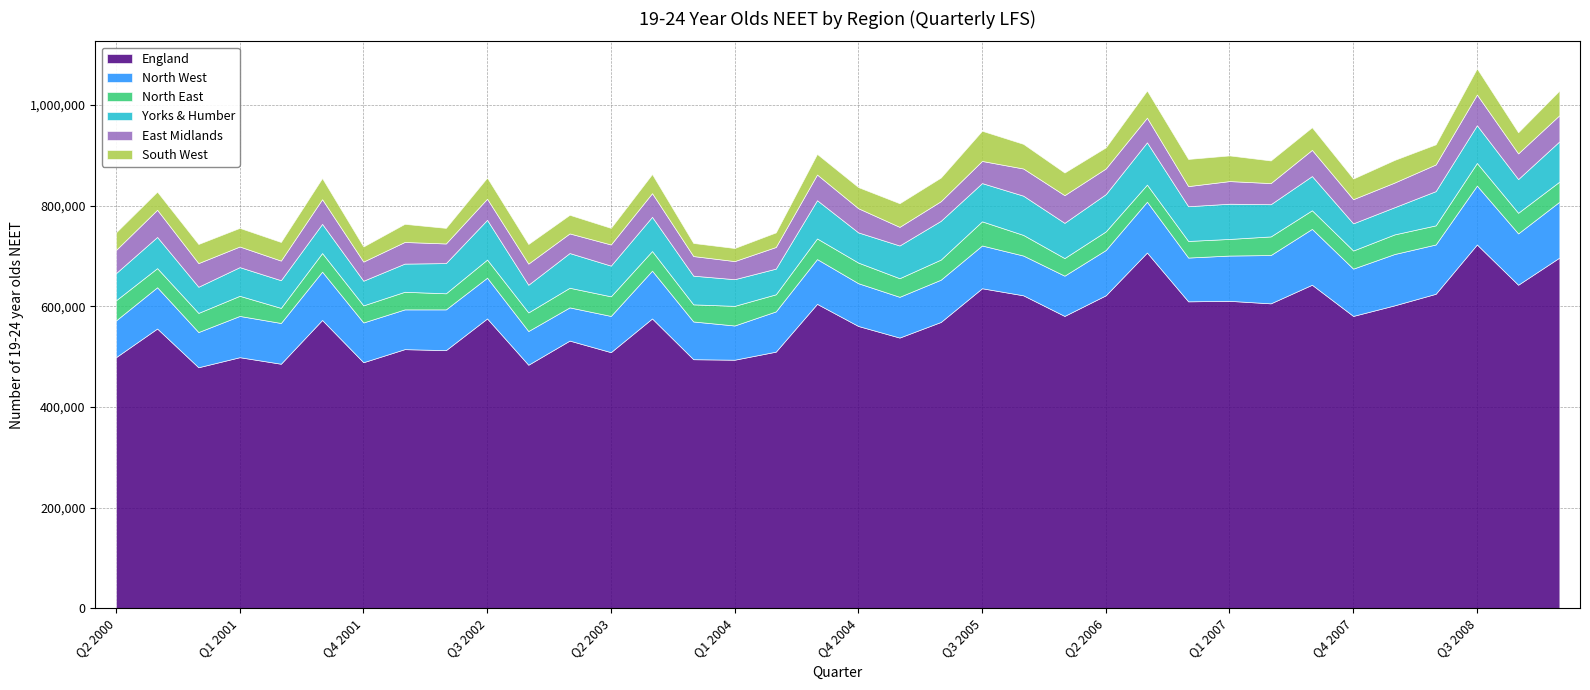

How many interior local peaks does the England series have?

13